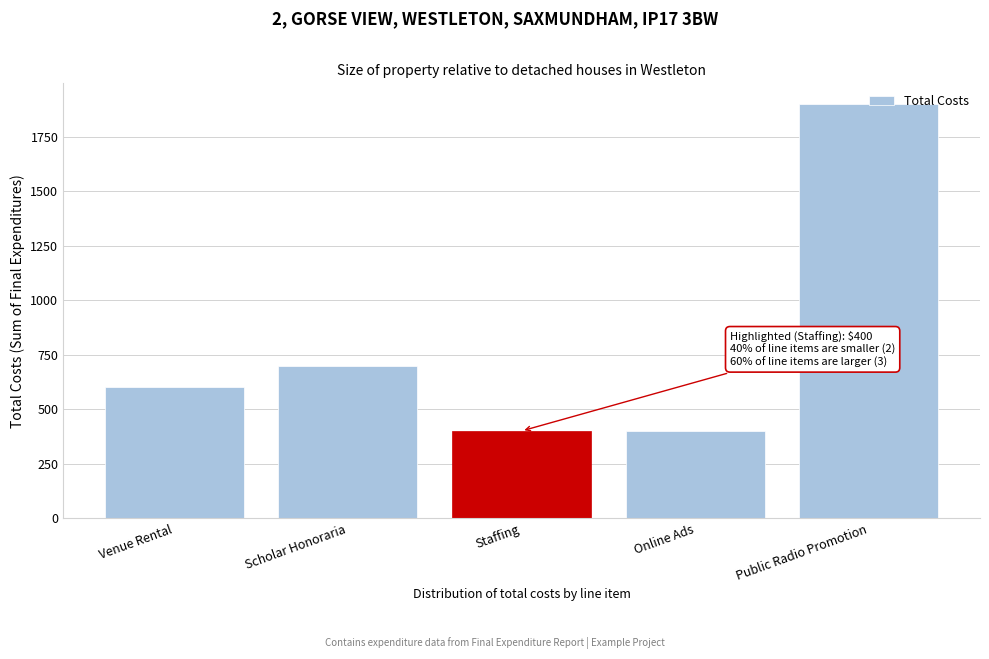

At which label is the value closest to 1150?

Scholar Honoraria